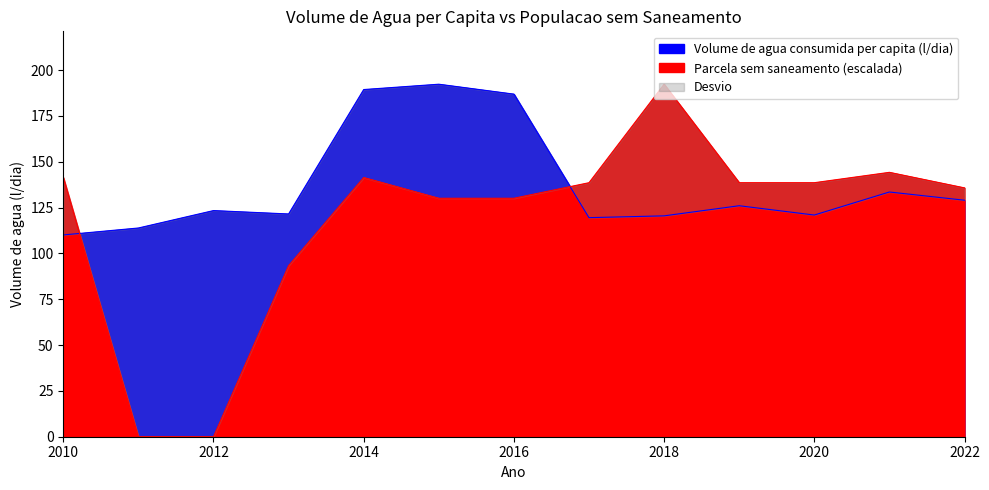

The Volume de agua consumida per capita (l/dia) series shows 30.2 at 2011. True or false?

False